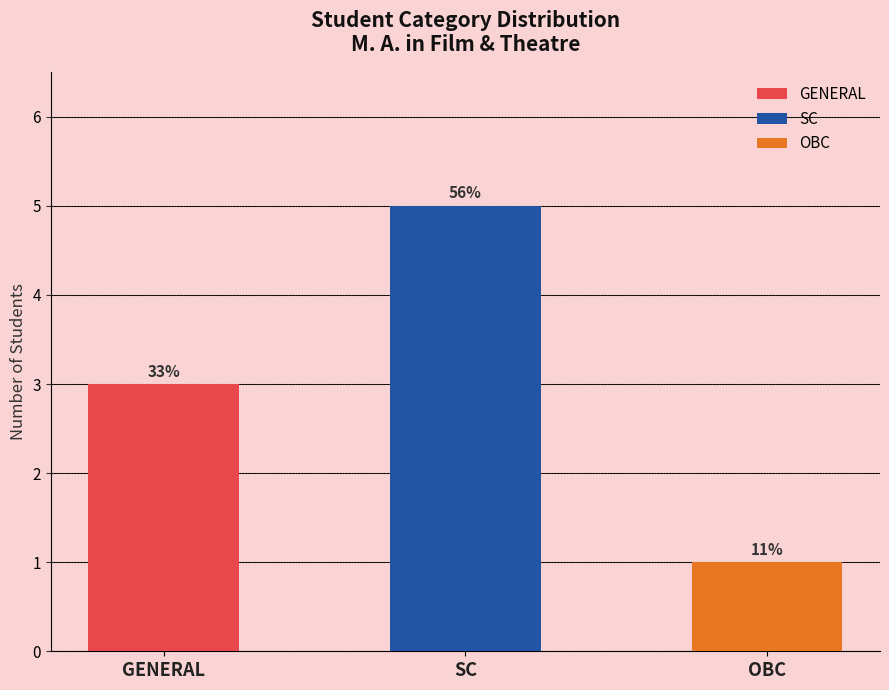

Reading right to left, transcribe all the data shown in this chart.

OBC=1	SC=5	GENERAL=3